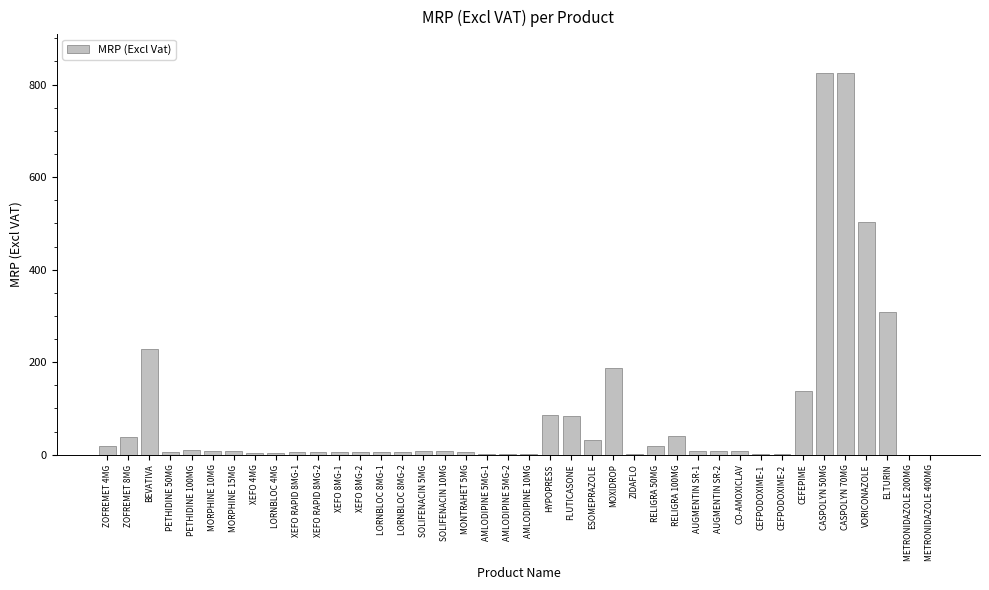

Read the value at HYPOPRESS.

86.9